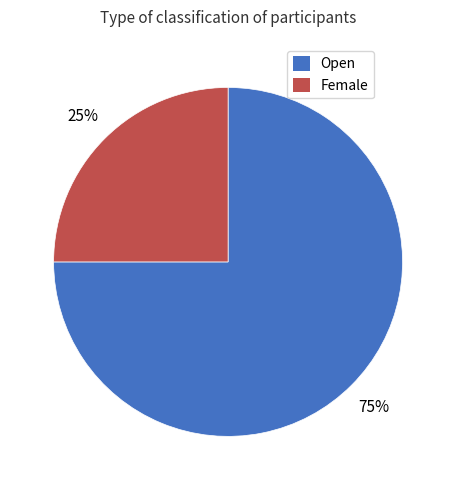

Rank the categories by value from lowest to highest.

Female, Open